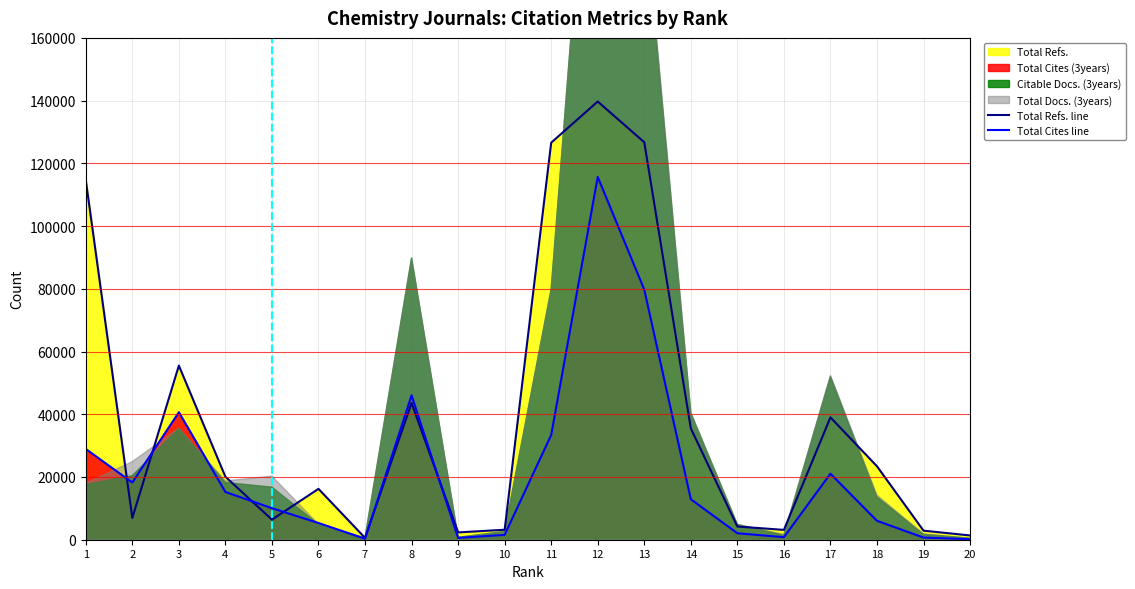

Reading left to right, list all the values displayed in this chart.

Total Refs. line: 114691	6943	55509	20082	6402	16218	594	43588	2332	3181	126593	139710	126721	35494	4212	3135	39009	23418	2885	1359
Total Cites line: 28933	18238	40658	15223	10052	5332	299	46025	579	1550	33397	115665	79734	12915	2063	808	21050	6033	683	175